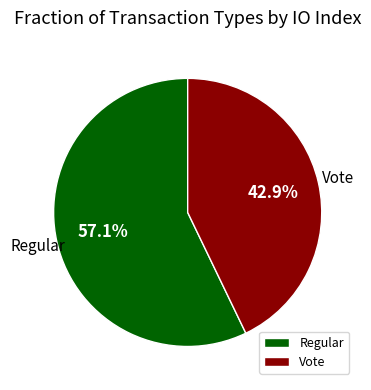

To the nearest percent, what is the combined percentage of Vote and Regular?

100%